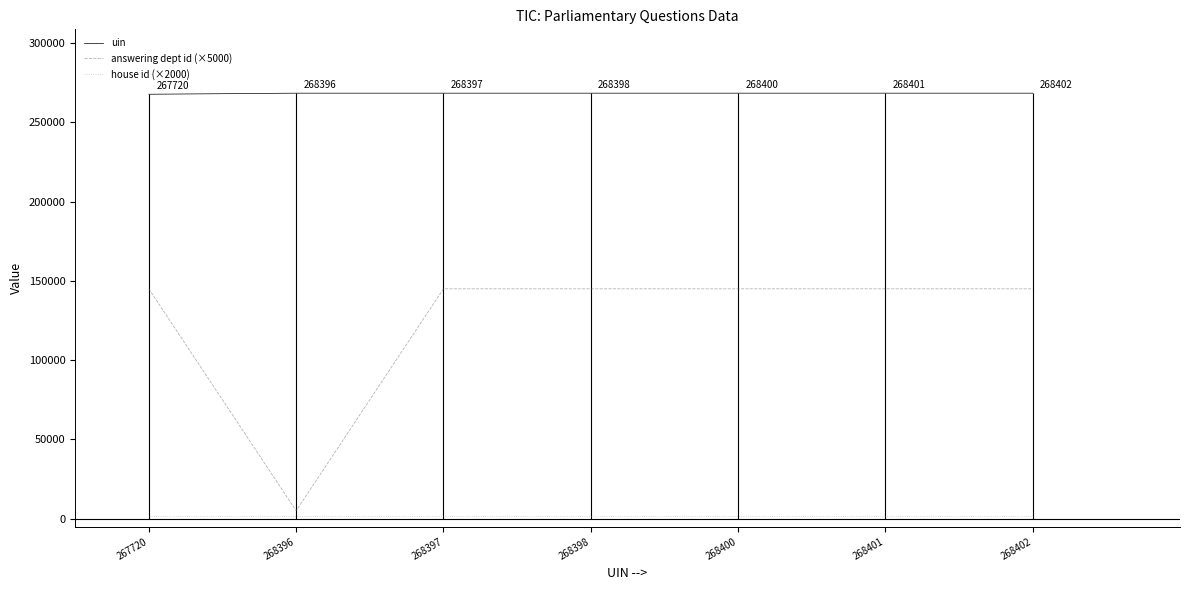

True or false: answering dept id (×5000) has a value of 205528 at 268402.

False